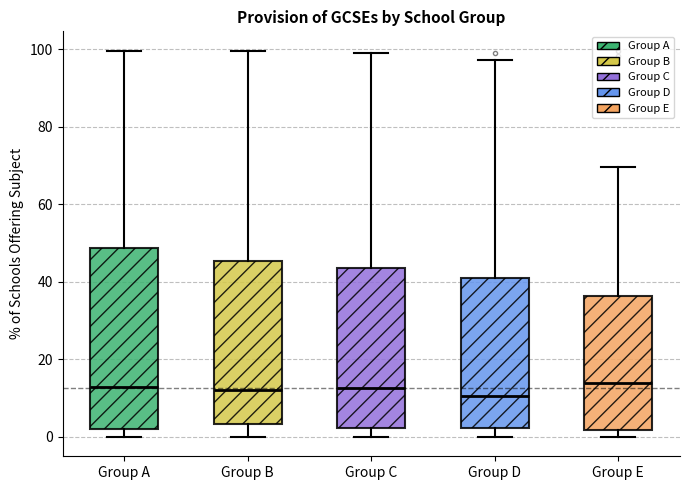

Which box is the tallest, from its lower edge to its upper edge?

Group A